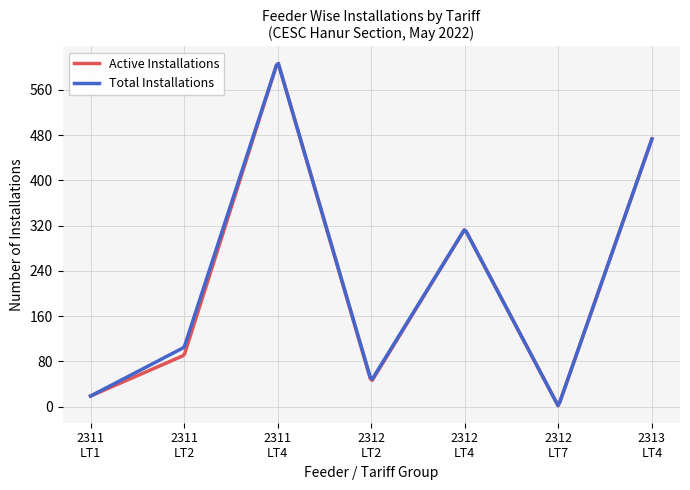

What is the greatest value displayed?

606.2